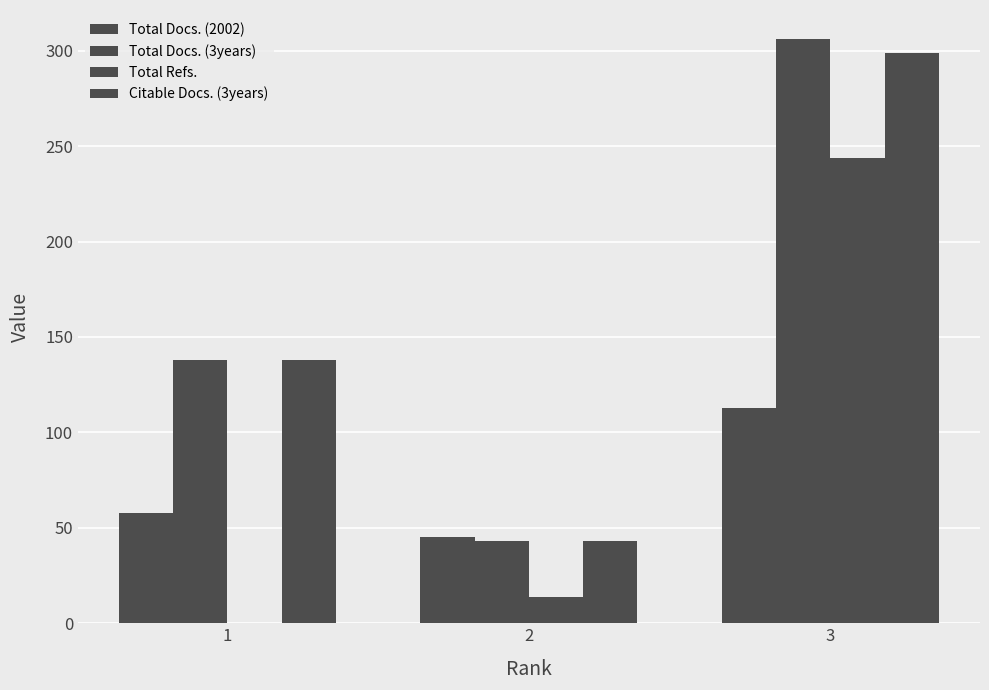

The Total Docs. (2002) series shows 56 at 3. True or false?

False